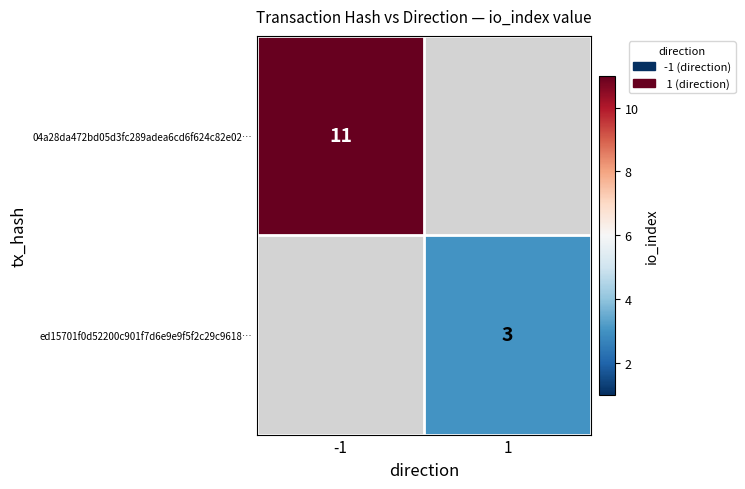

True or false: ed15701f0d52200c901f7d6e9e9f5f2c29c9618… has a value of 4 at 1.

False